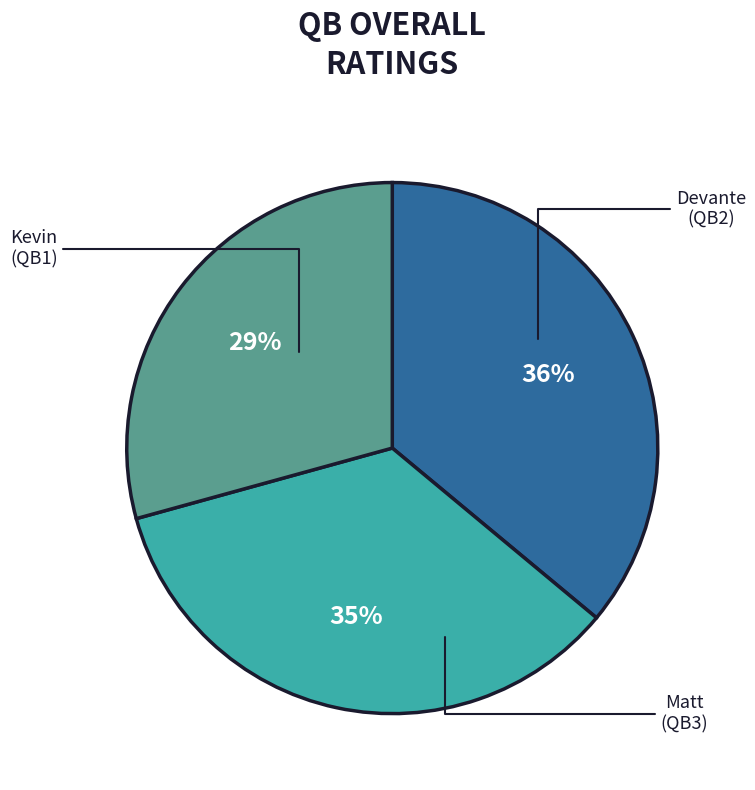

What is the largest slice in the pie chart?

Kevin